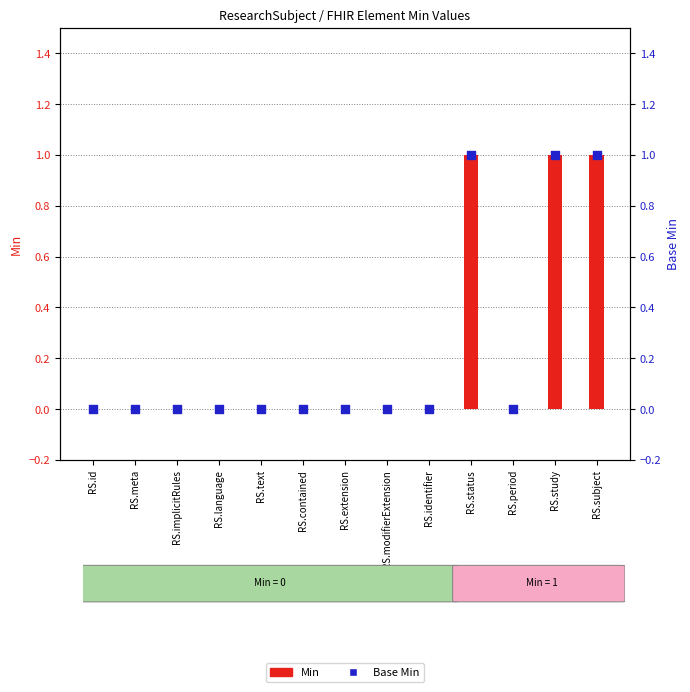

What are all the series names shown in the legend?

Min, Base Min